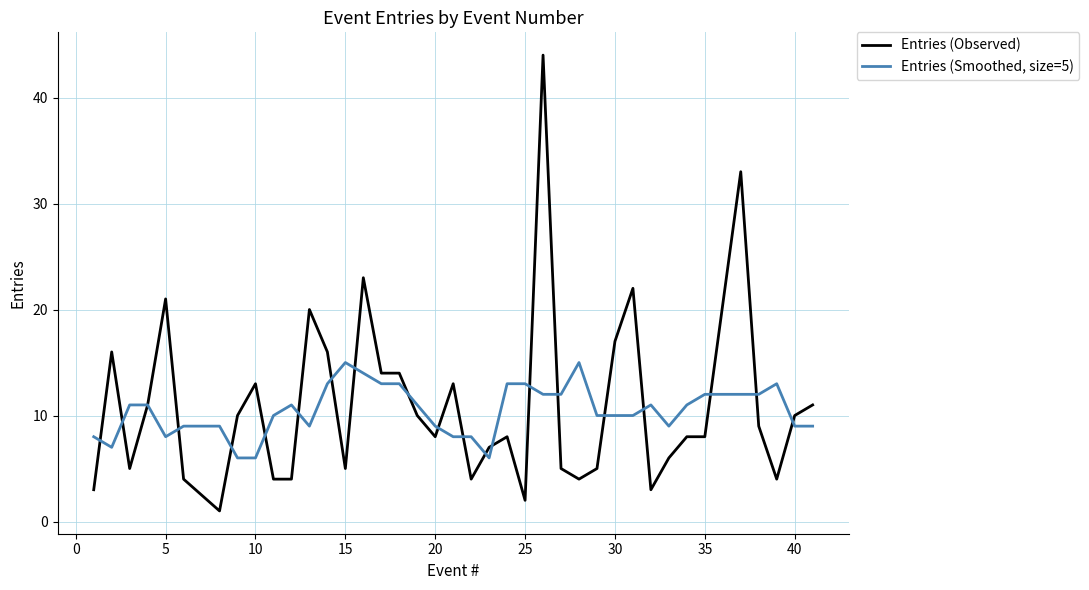

Which series has the largest range (max minus min)?

Entries (Observed)